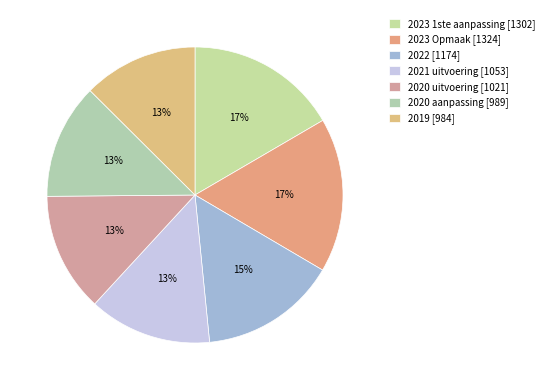

Is there a majority slice in this chart?

No